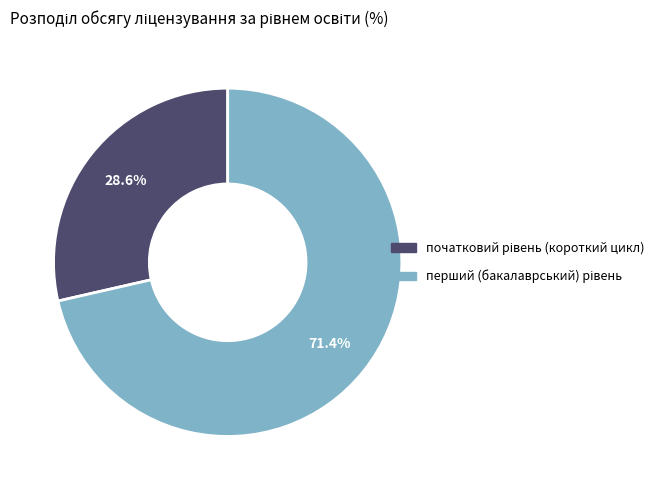

Is there any slice that represents more than half of the pie?

Yes